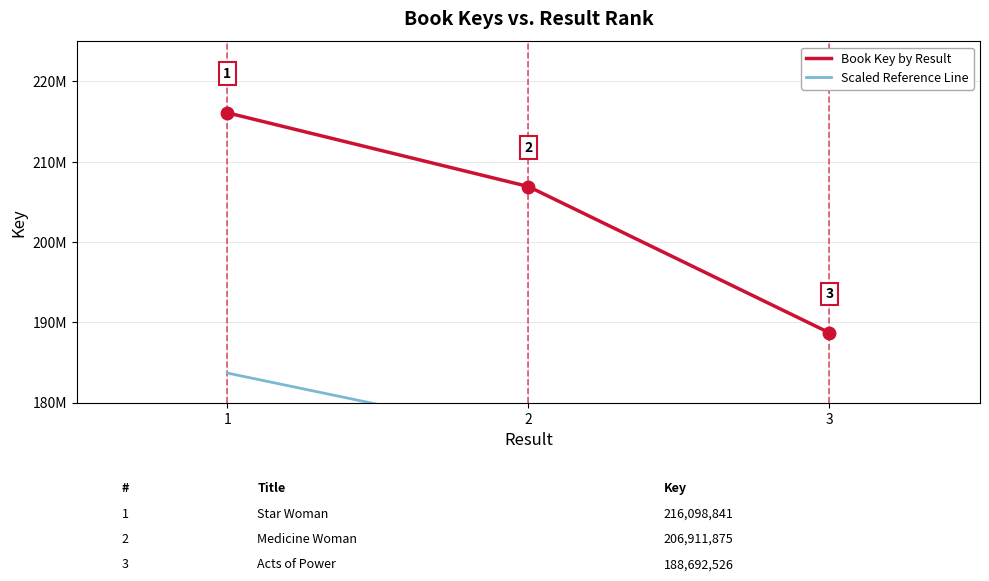

Reading right to left, list all the values displayed in this chart.

Book Key by Result: 188692526.0	206911875.0	216098841.0
Scaled Reference Line: 160388647.1	175875093.8	183684014.8